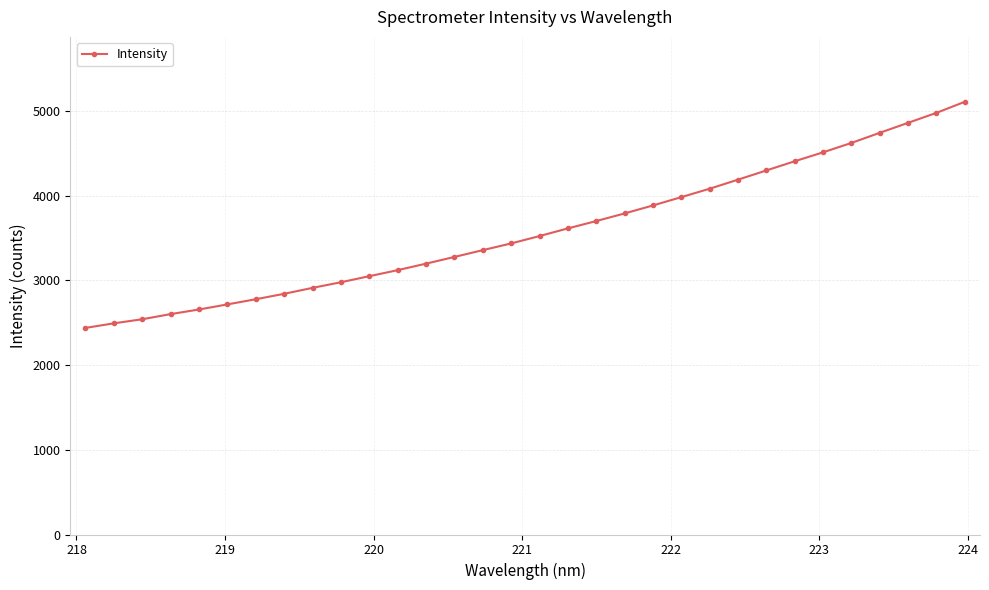

What is the greatest value displayed?

5106.9